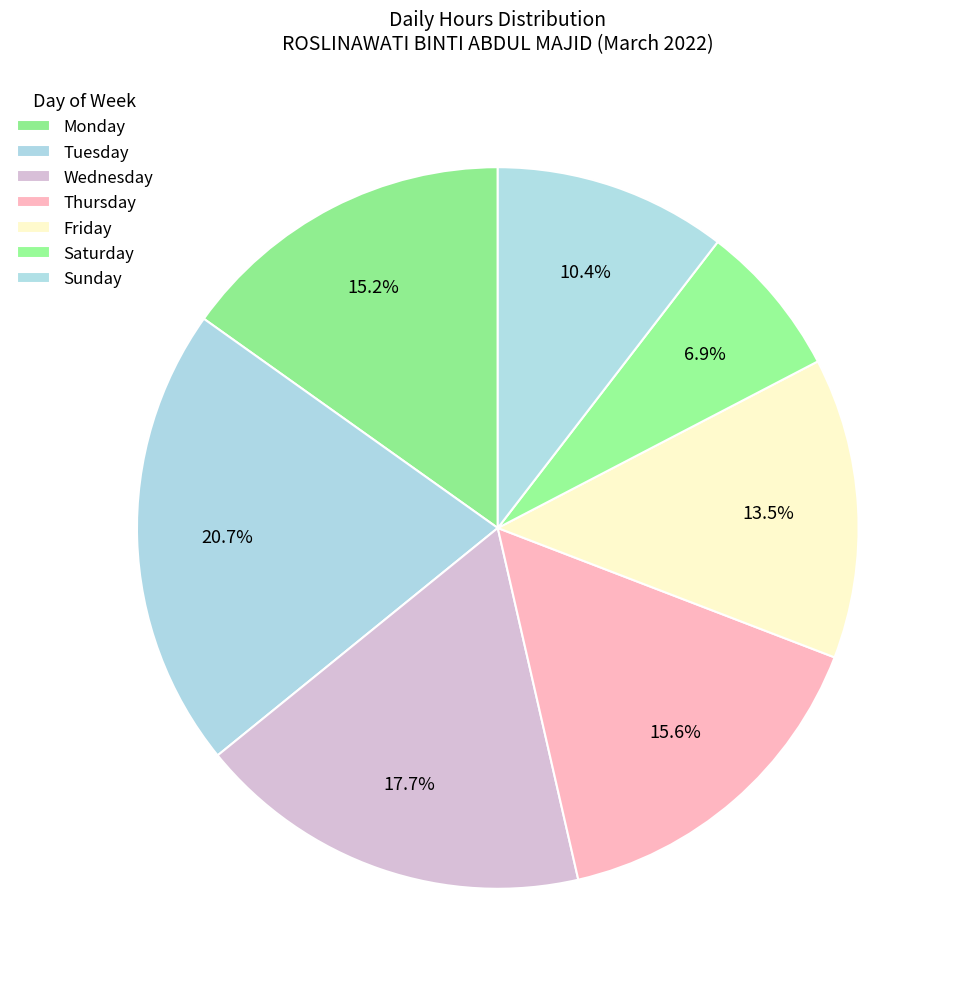

Which slice is the largest?

Tuesday